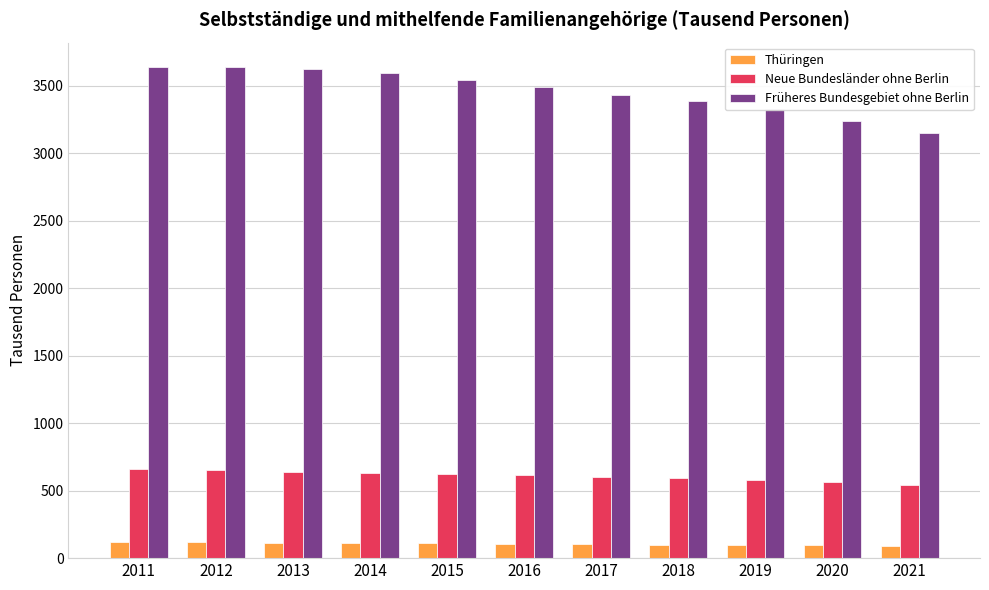

What is the minimum value shown in the chart?

91.7